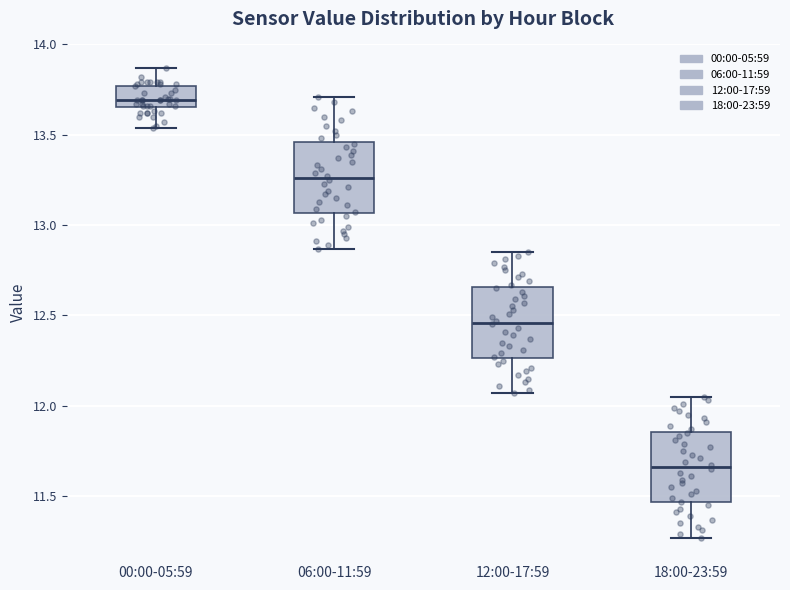

Where does the median line of the box for 00:00-05:59 sit on the y-axis? The values are not printed on the chart, so give them approximately, as read against the axis.

13.70